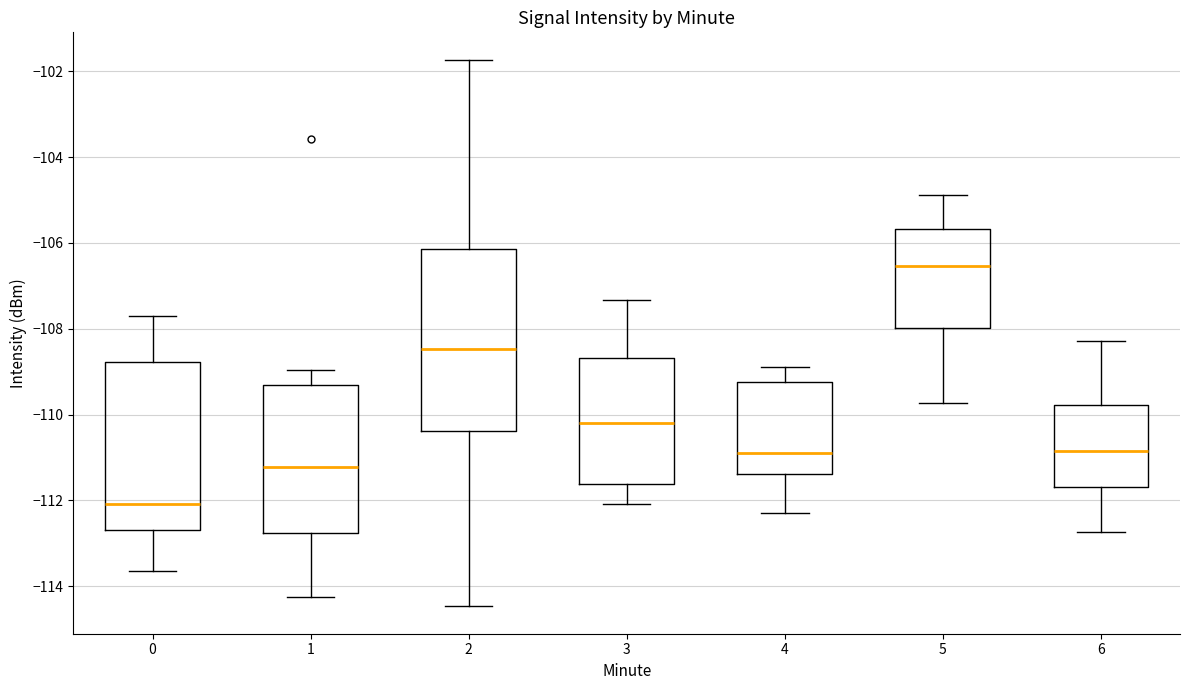

Where does the median line of the box at x = 0 sit on the y-axis? The values are not printed on the chart, so give them approximately, as read against the axis.

-112.0